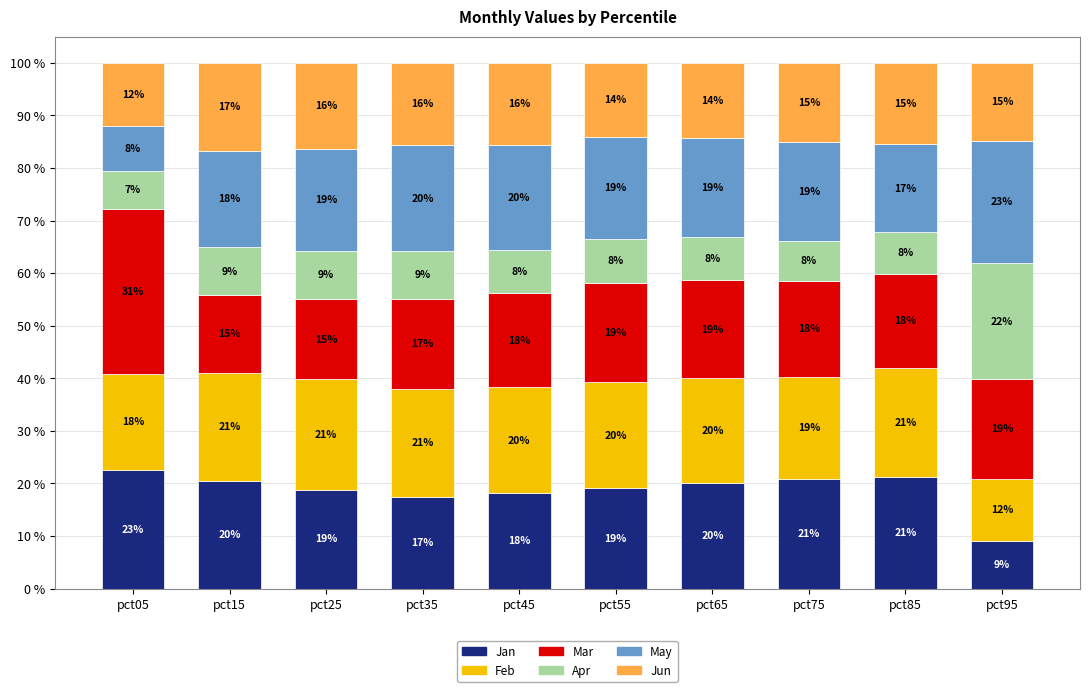

At which label does Jan reach its minimum?

pct95